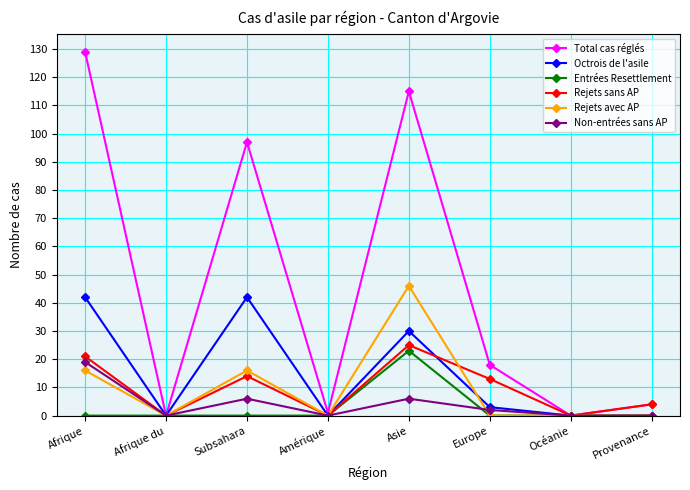

What are all the series names shown in the legend?

Total cas réglés, Octrois de l'asile, Entrées Resettlement, Rejets sans AP, Rejets avec AP, Non-entrées sans AP